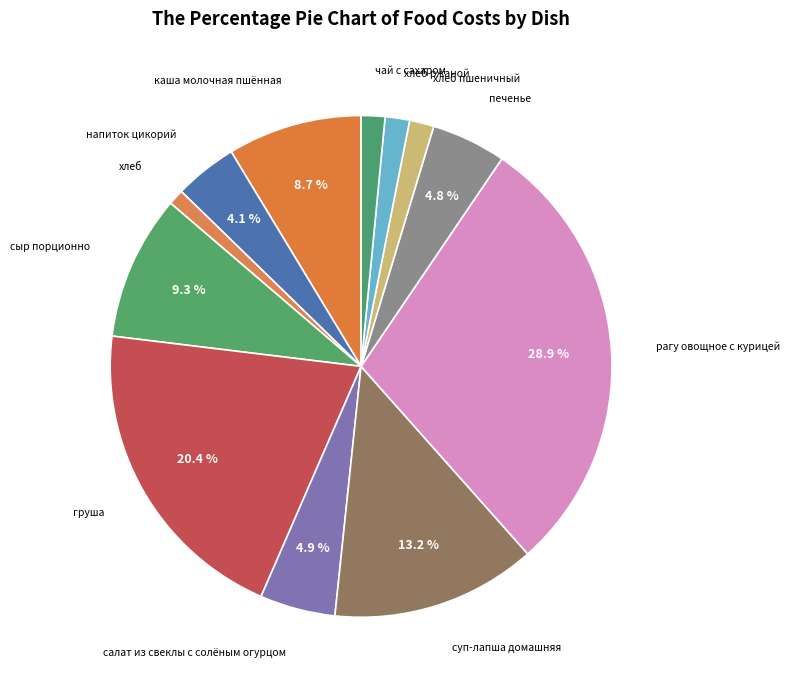

Count the number of slices in the pie.

12